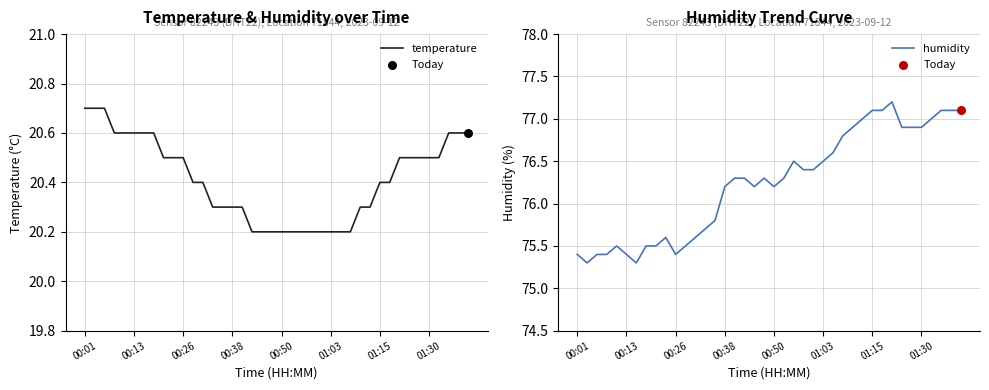

Which series has the largest total across all categories?

humidity